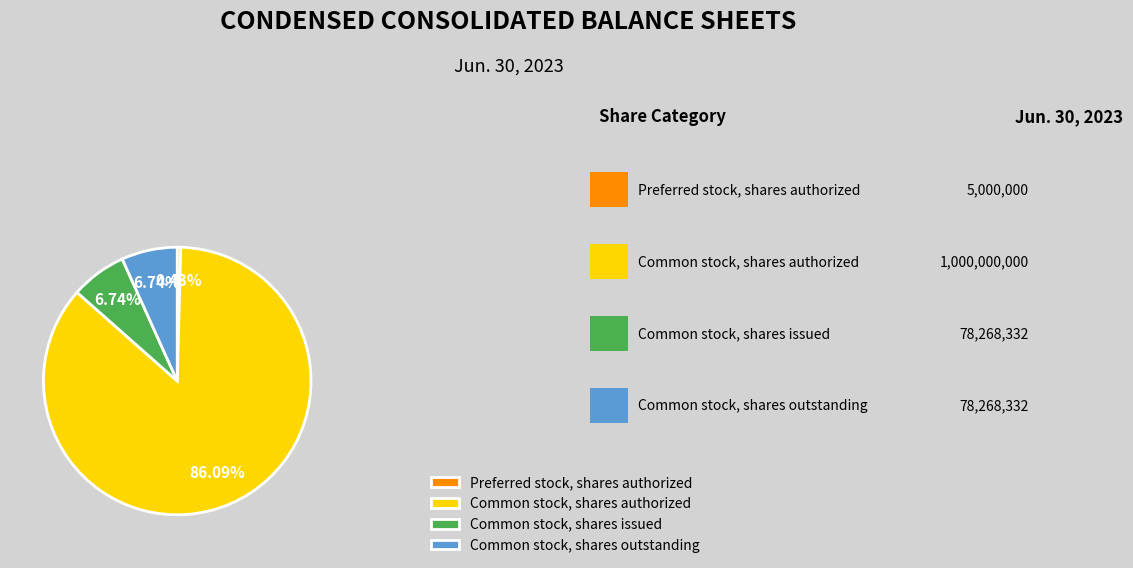

How many slices are in this pie chart?

4